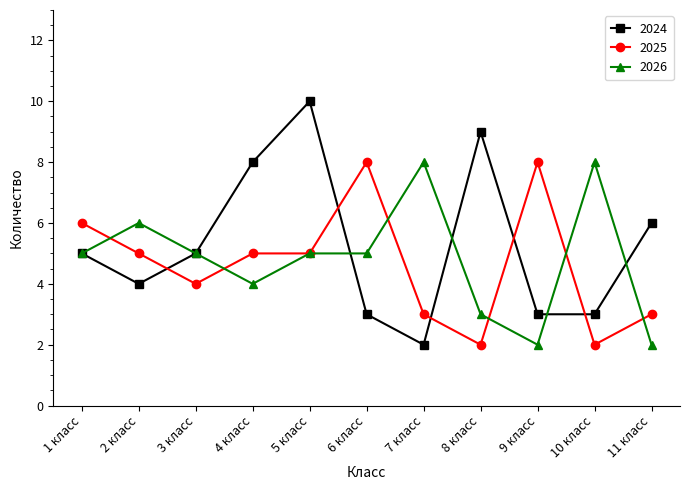

The 2026 series shows 2 at 10 класс. True or false?

False